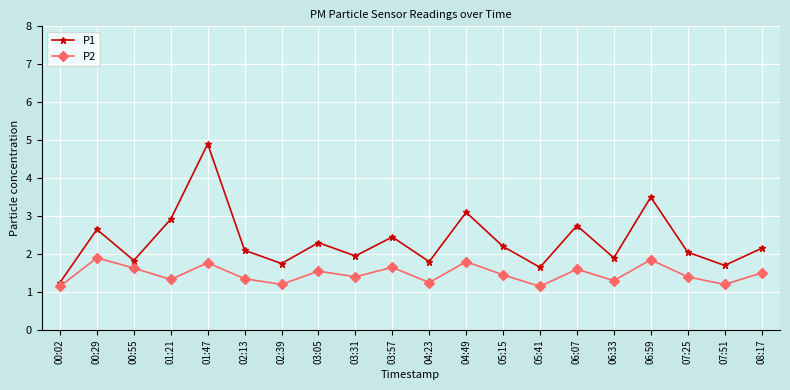

The value of P2 at 03:31 is 1.4. True or false?

True